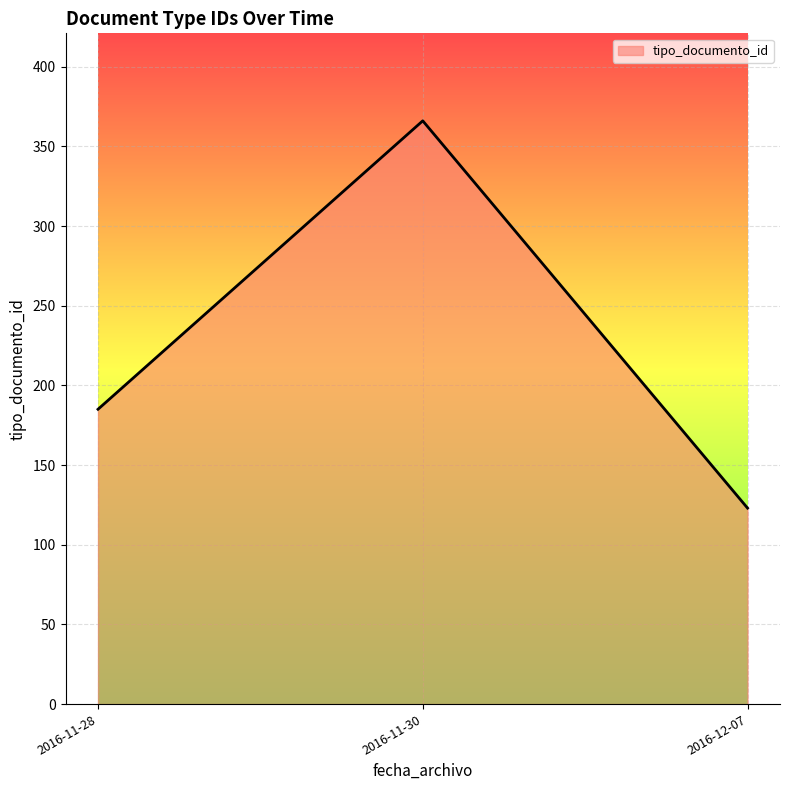

How many series are shown in this chart?

1